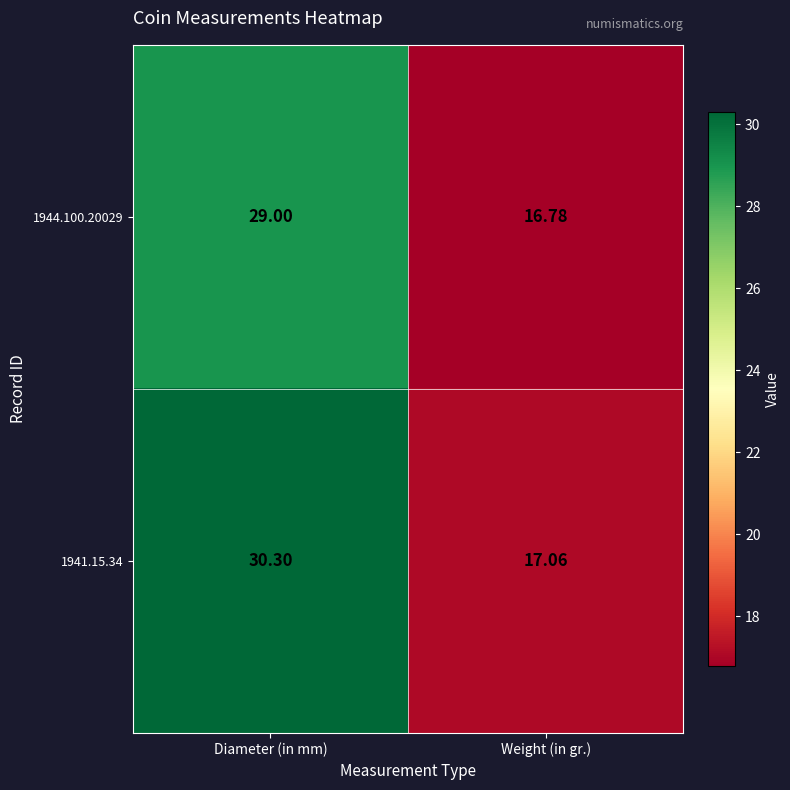

At which category is the sum across all series the highest?

Diameter (in mm)